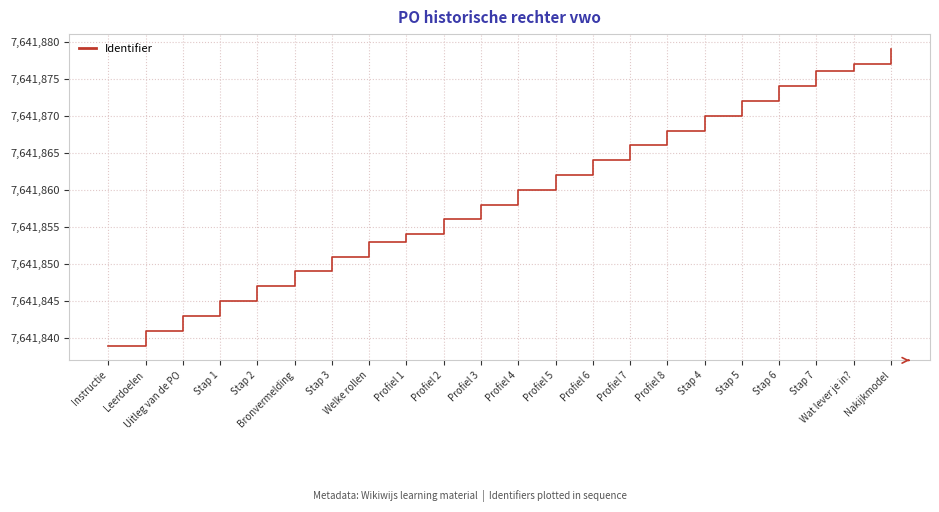

Rank the categories by value from lowest to highest.

Instructie, Leerdoelen, Uitleg van de PO, Stap 1, Stap 2, Bronvermelding, Stap 3, Welke rollen, Profiel 1, Profiel 2, Profiel 3, Profiel 4, Profiel 5, Profiel 6, Profiel 7, Profiel 8, Stap 4, Stap 5, Stap 6, Stap 7, Wat lever je in?, Nakijkmodel